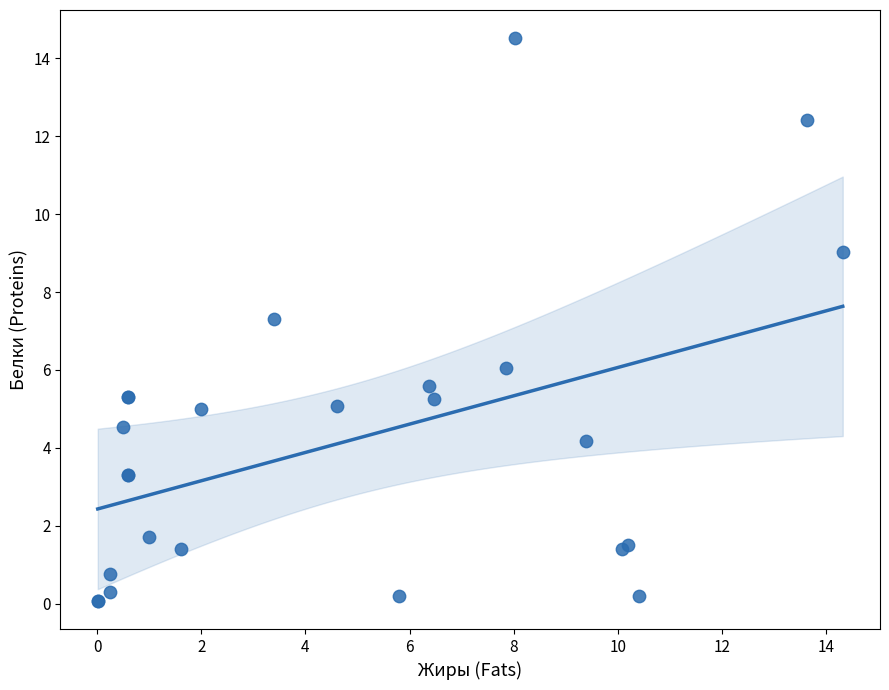

What Y value in the scatter plot is closest to 7?

7.3